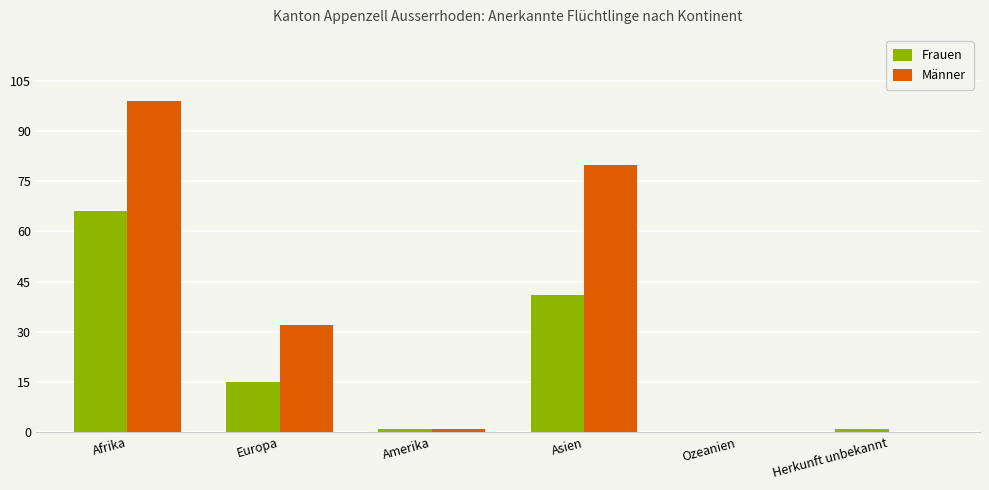

At which category is the sum across all series the highest?

Afrika